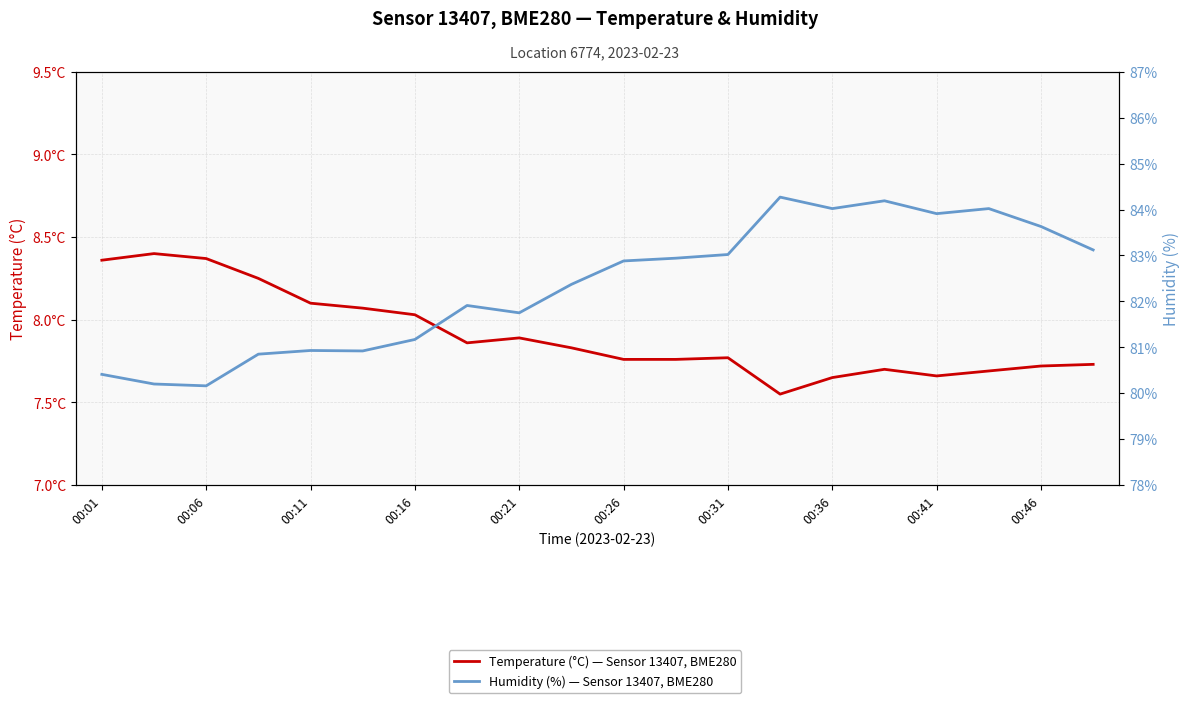

At which category is the sum across all series the highest?

15